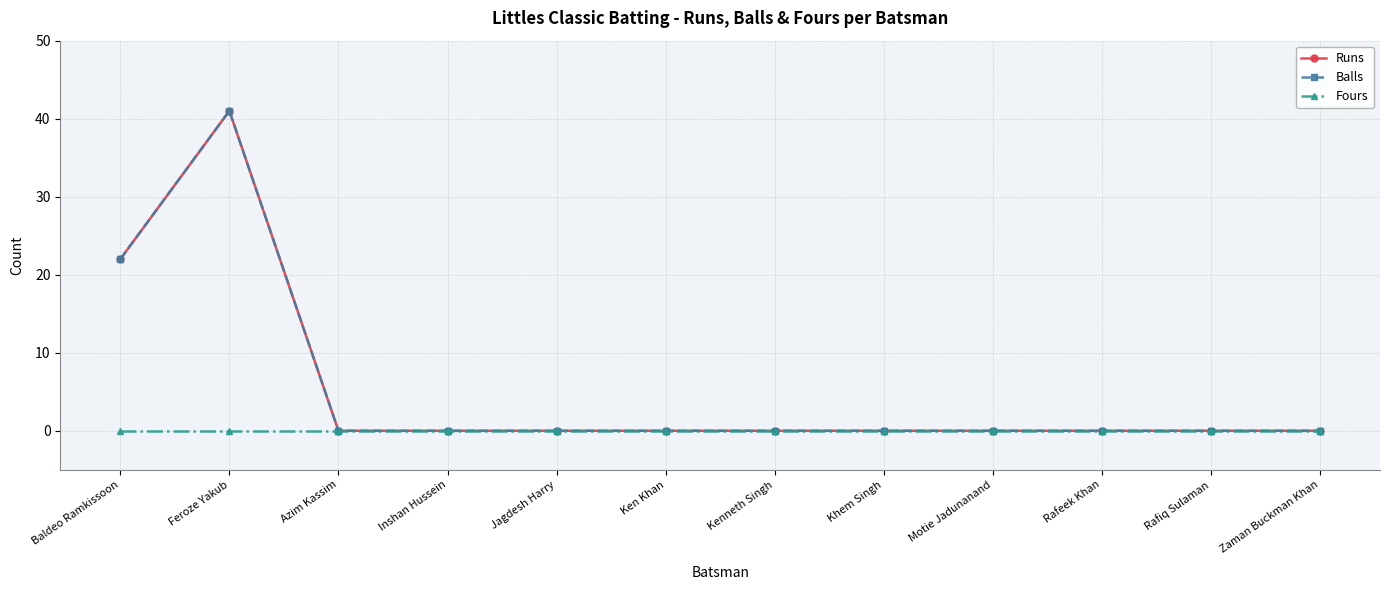

In Balls, how many points are higher than both neighbors (excluding endpoints)?

1